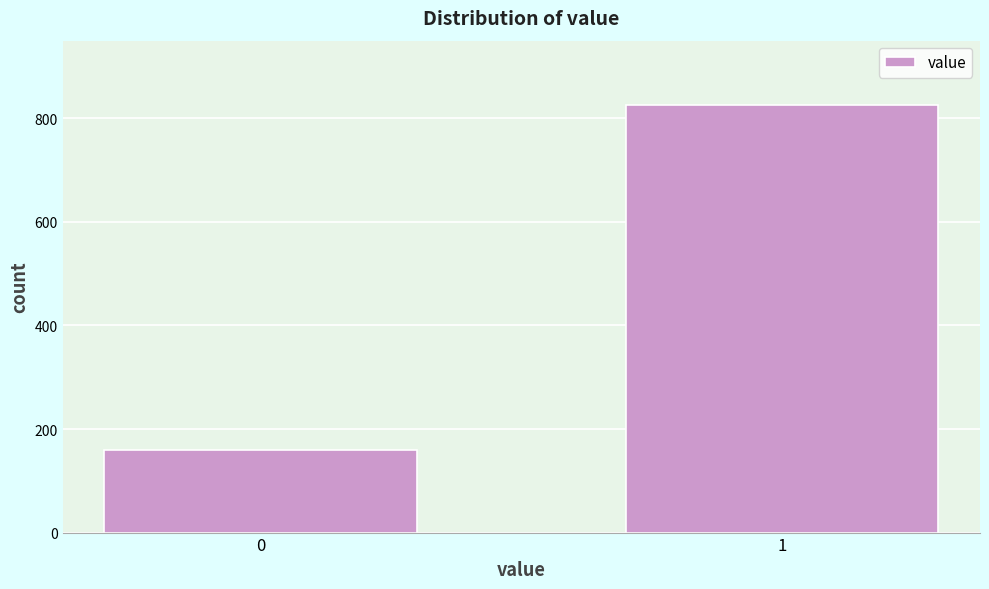

Reading right to left, what are all the values shown in this chart?

1=826	0=159